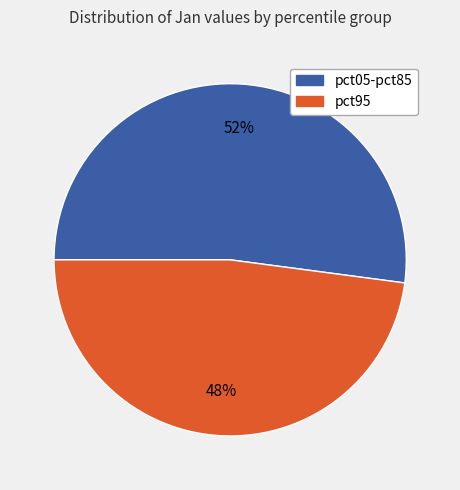

To the nearest percent, what is the average slice percentage?

50%